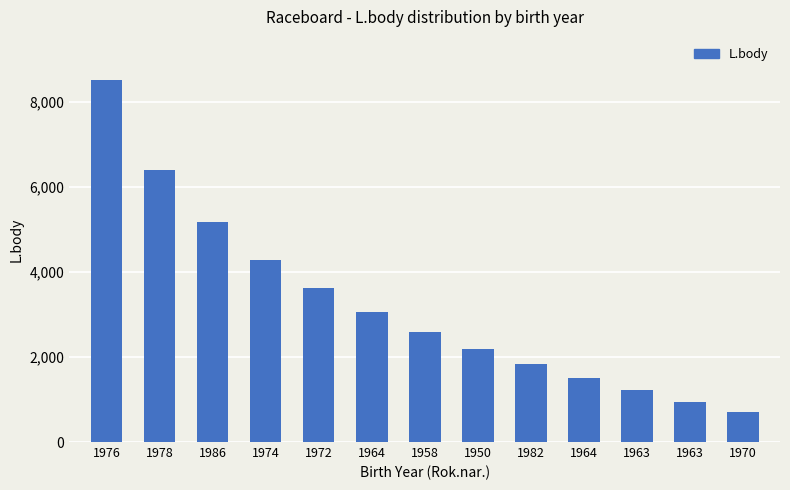

Which label corresponds to the largest value in the chart?

1976